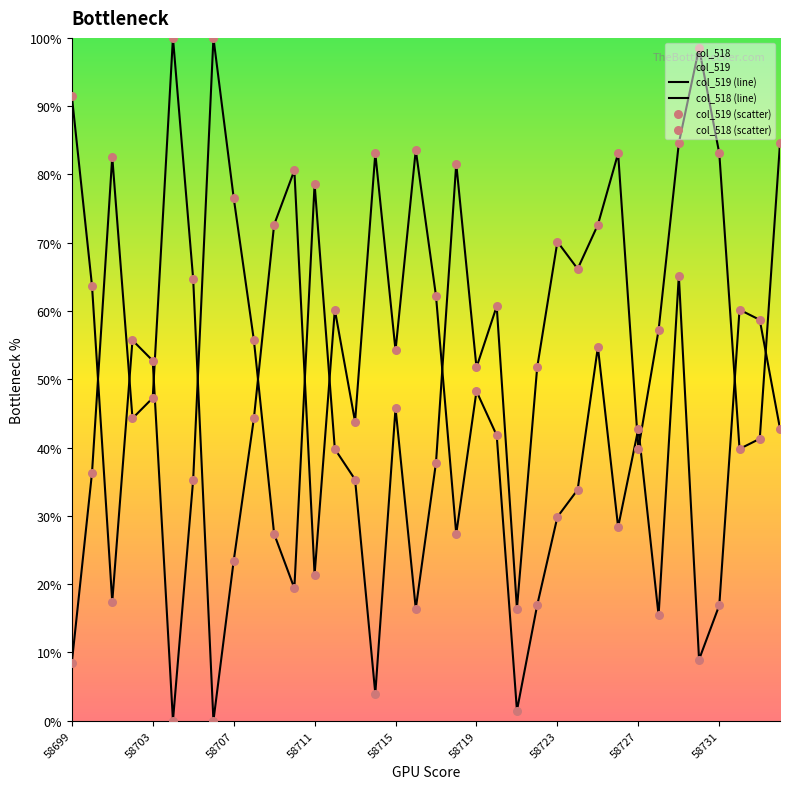

Is the value of col_518 (line) at 12 greater than the value of col_518 (scatter) at 58703?

Yes